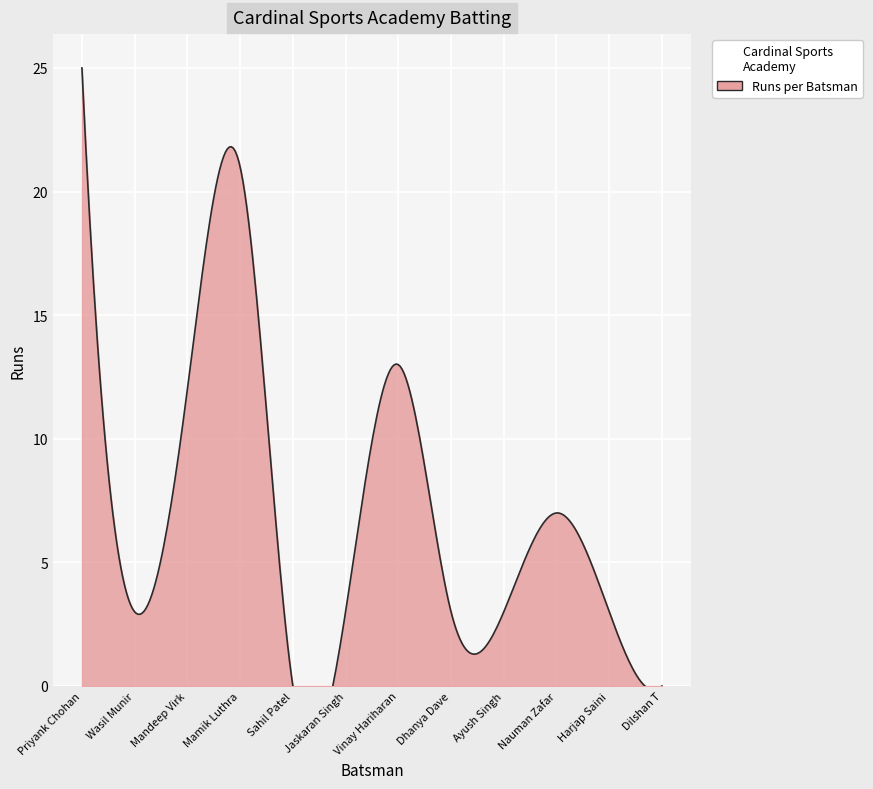

What is the label of the 8th point from the left?

Dhanya Dave